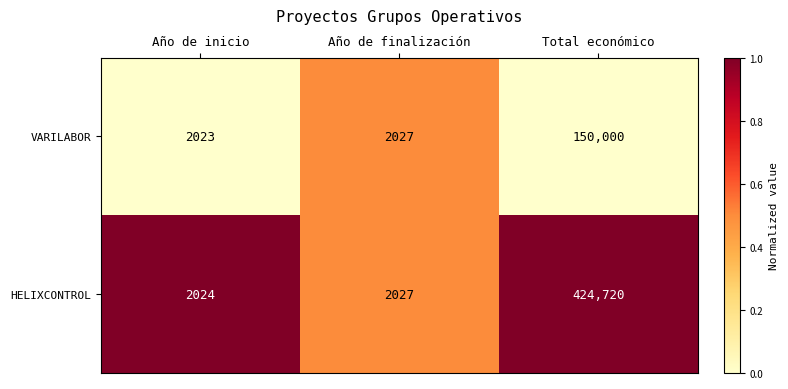

True or false: VARILABOR has a value of 2027 at Año de finalización.

True